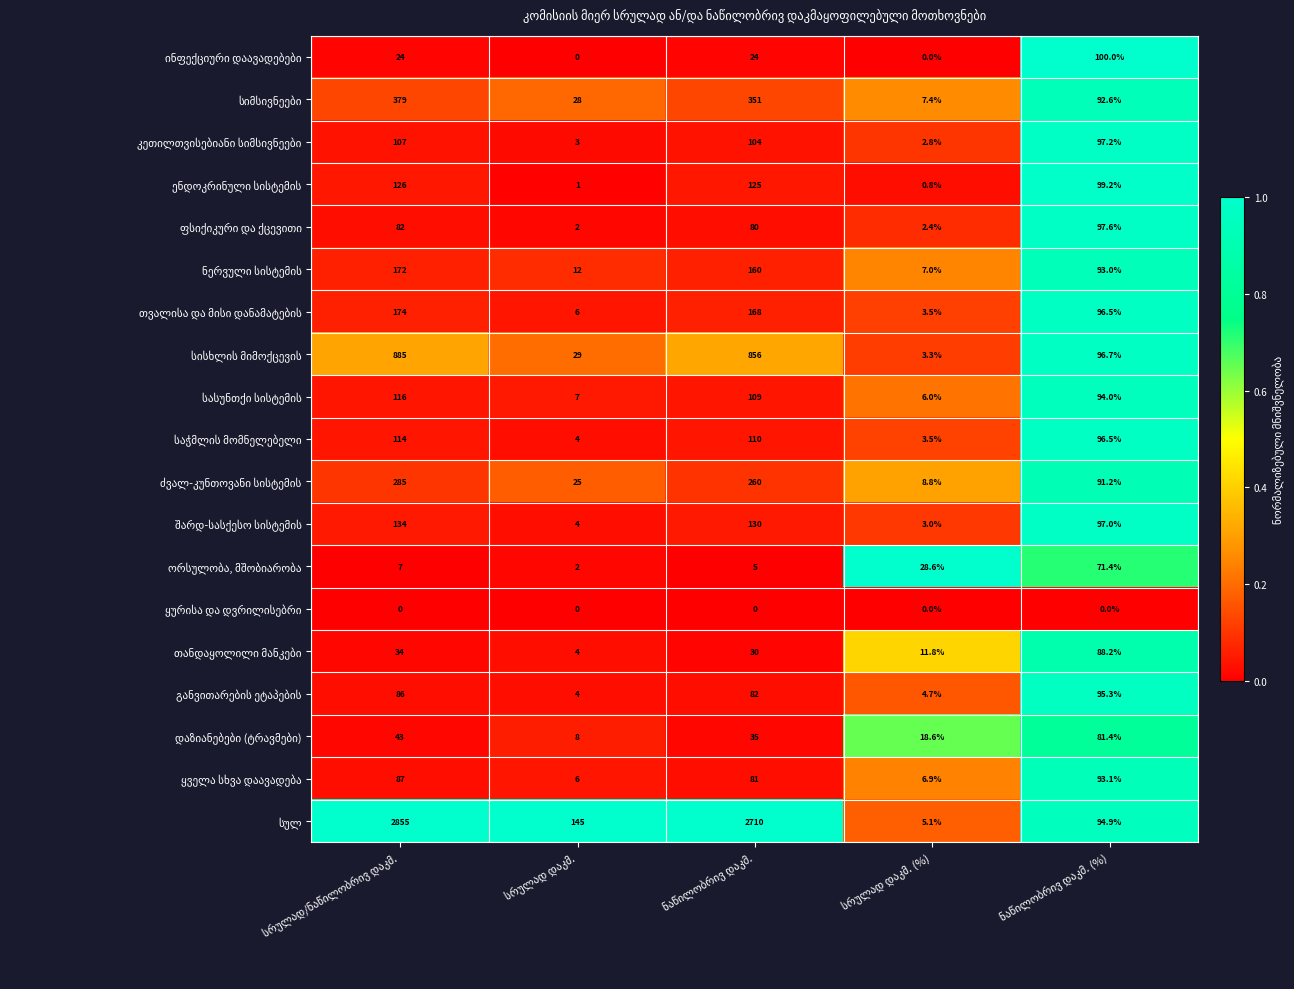

How many series are shown in this chart?

19